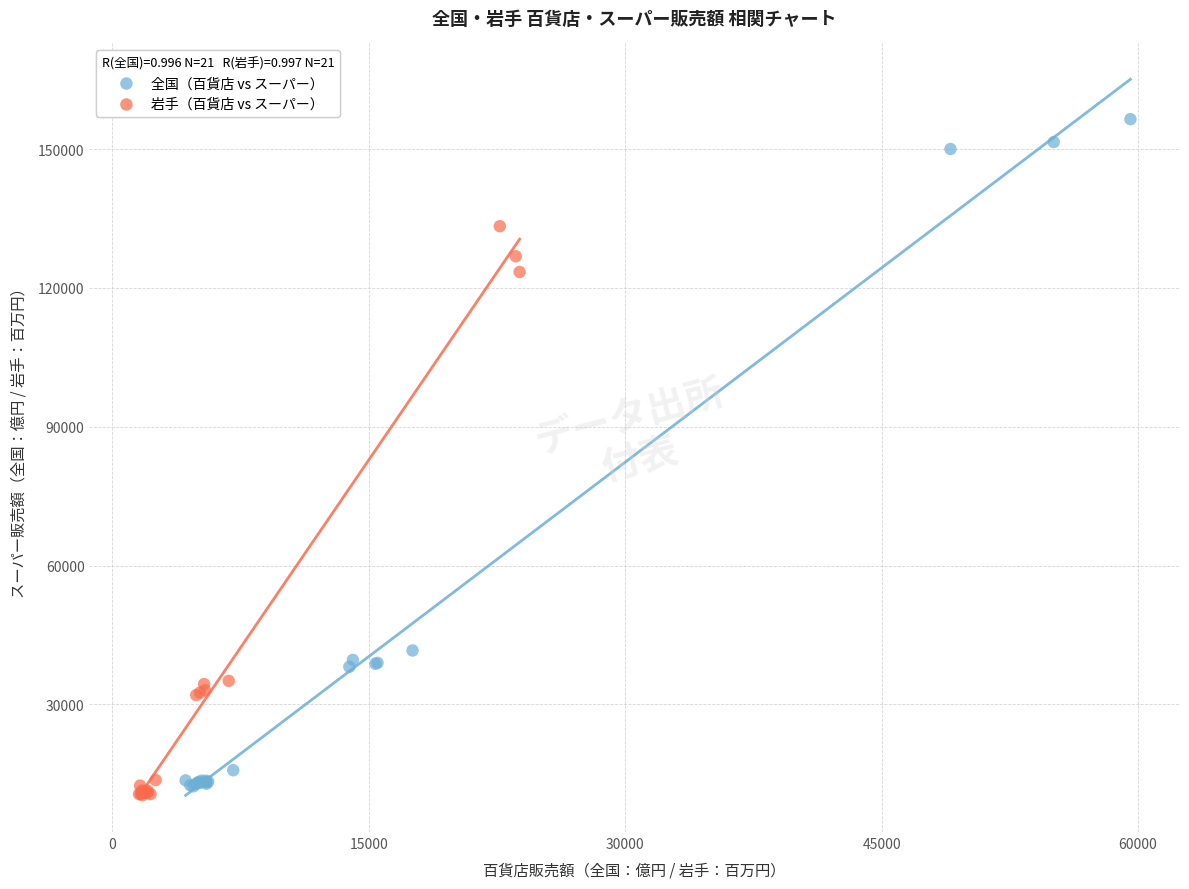

Which series has the largest Y range (max minus min)?

全国（百貨店 vs スーパー）